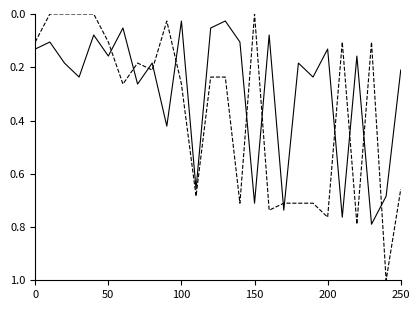

How many lines are shown in the chart?

2